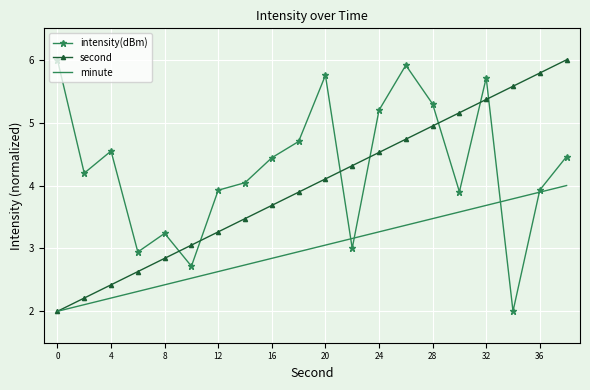

True or false: second and intensity(dBm) cross at least once.

True